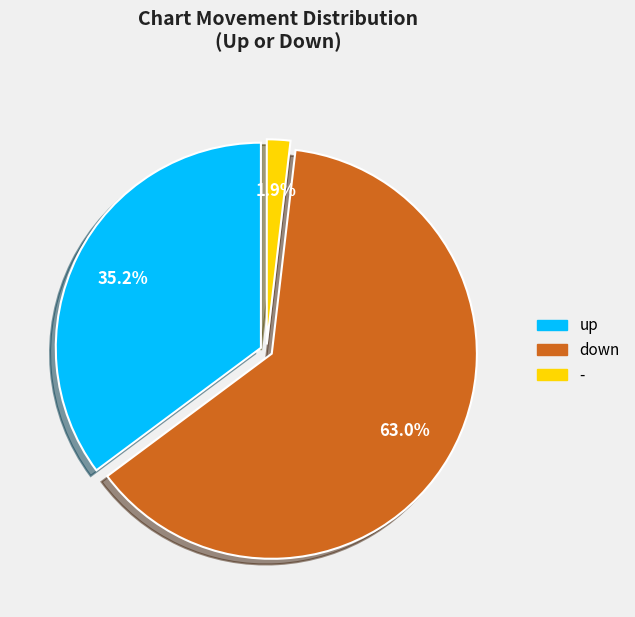

Which category has the biggest portion of the pie?

down